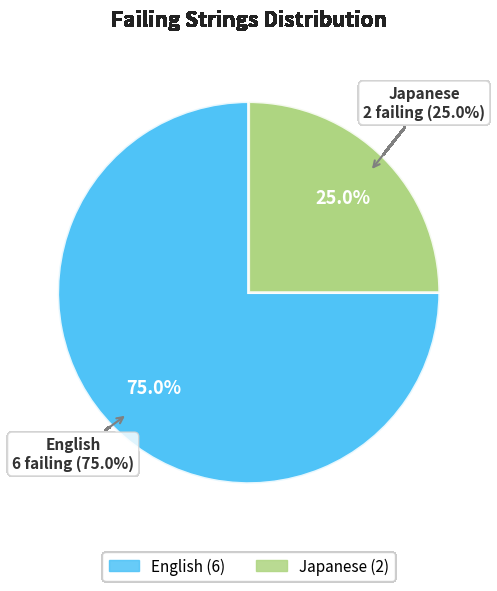

What percentage is NOT represented by Japanese?

75.0%